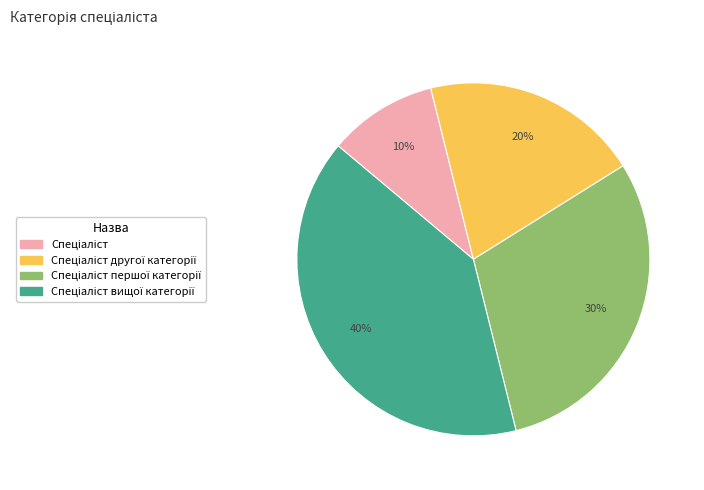

To the nearest percent, what is the average slice percentage?

25%